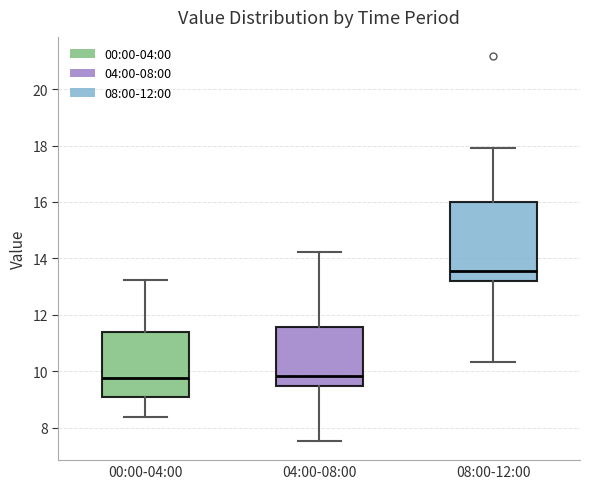

Reading left to right, transcribe this box plot: for each box, give where its median line is, the range the box spans, and where its two whiskers end, as read against the y-axis. The values are not printed on the chart, so give them approximately, as read against the axis.

00:00-04:00: median 9.8, box 9.2 to 11.4, whiskers 8.4 to 13.2
04:00-08:00: median 9.8, box 9.4 to 11.6, whiskers 7.6 to 14.2
08:00-12:00: median 13.6, box 13.2 to 16.0, whiskers 10.4 to 18.0